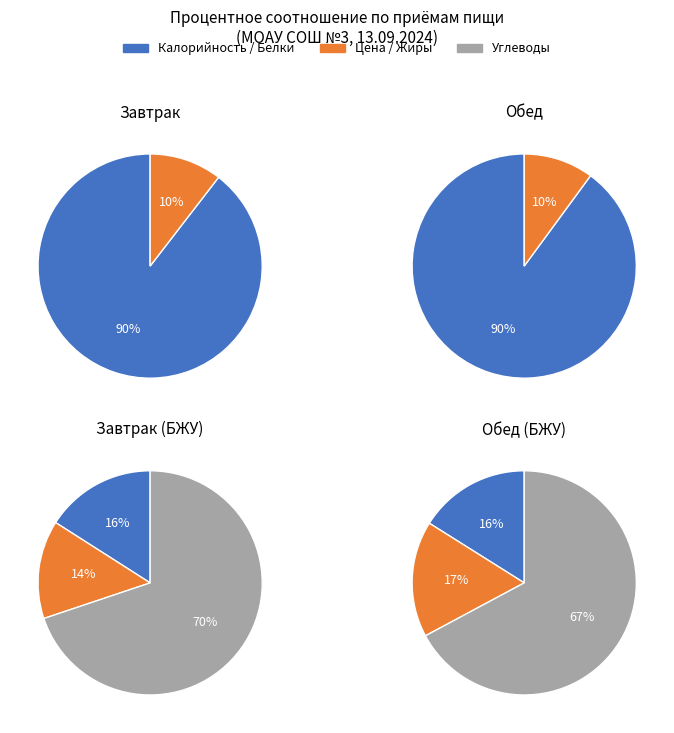

Count the number of slices in the pie.

2